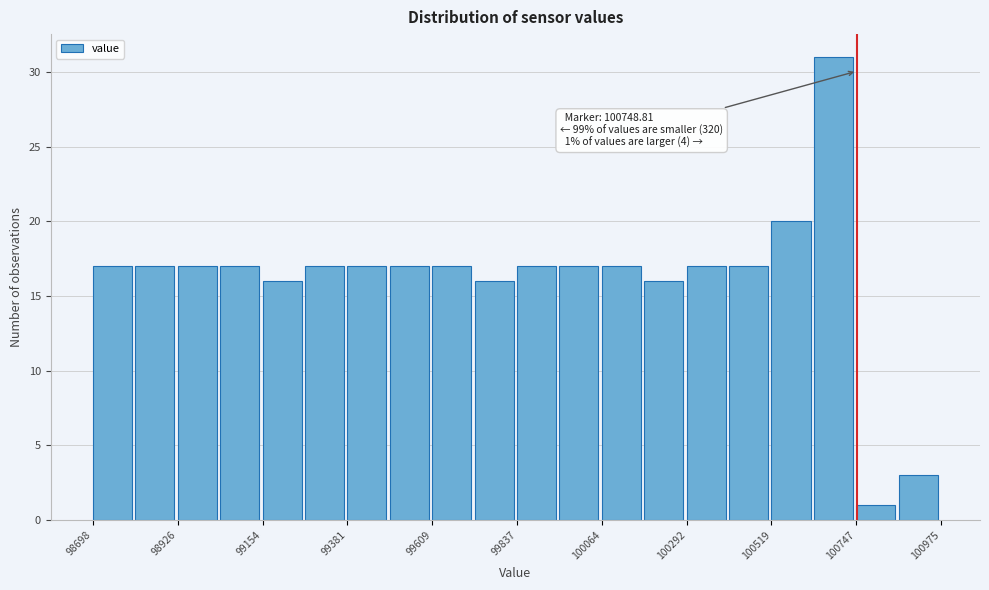

Read against the x-axis, roughly where is the centre of the tallest bar?

100700